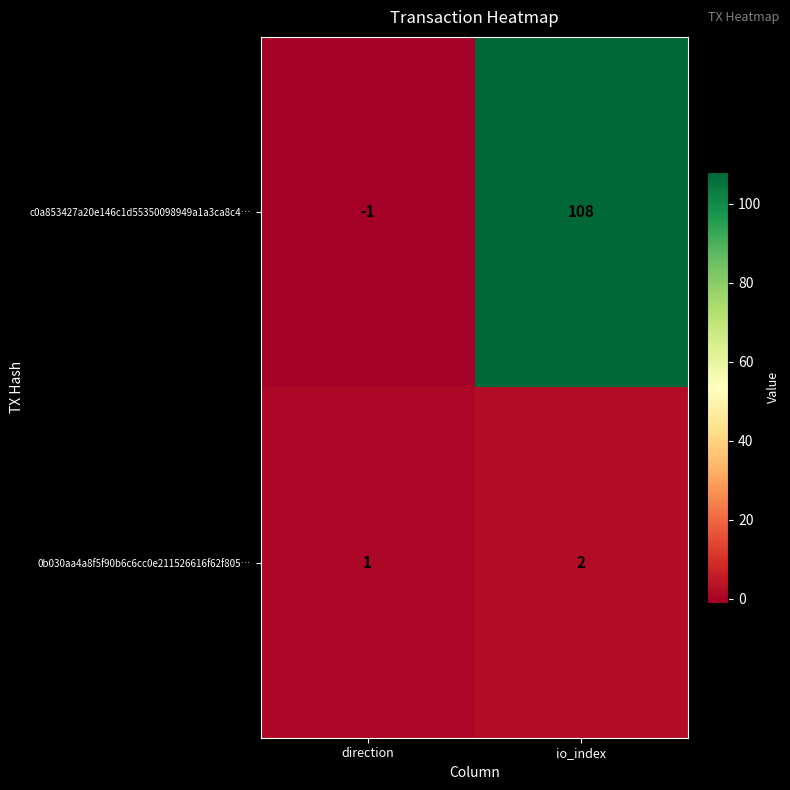

True or false: 0b030aa4a8f5f90b6c6cc0e211526616f62f805… has a value of 2 at io_index.

True